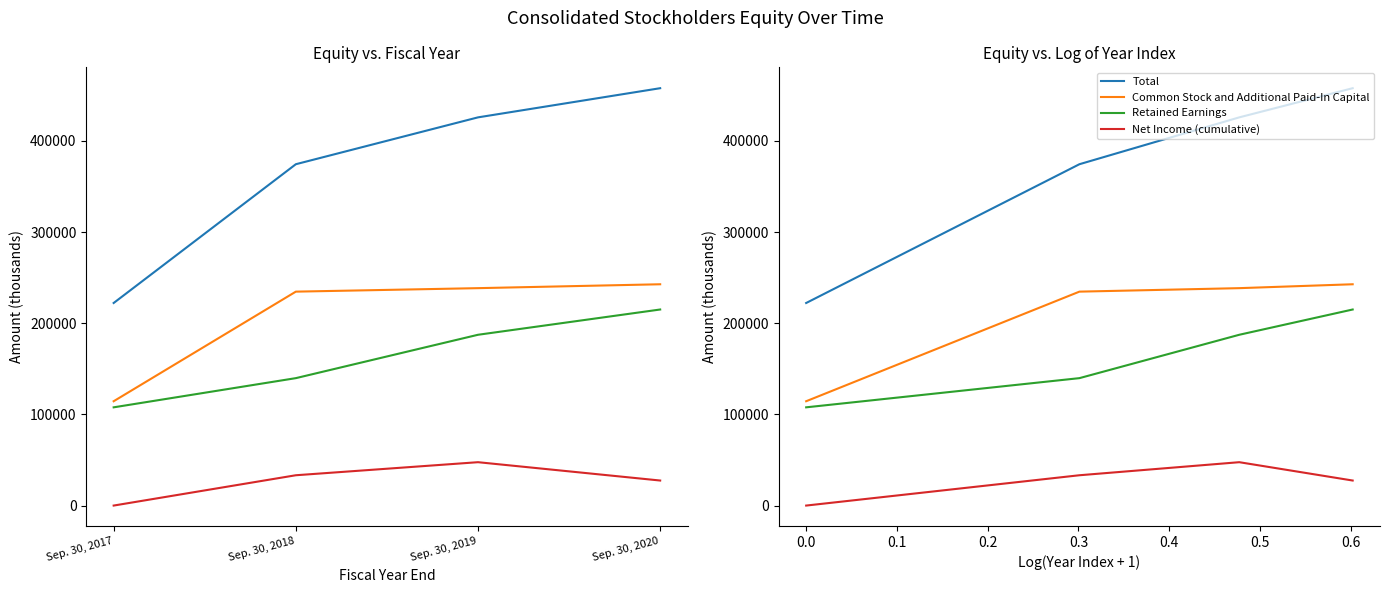

Between Sep. 30, 2018 and Sep. 30, 2020, which series saw the biggest shift?

Total